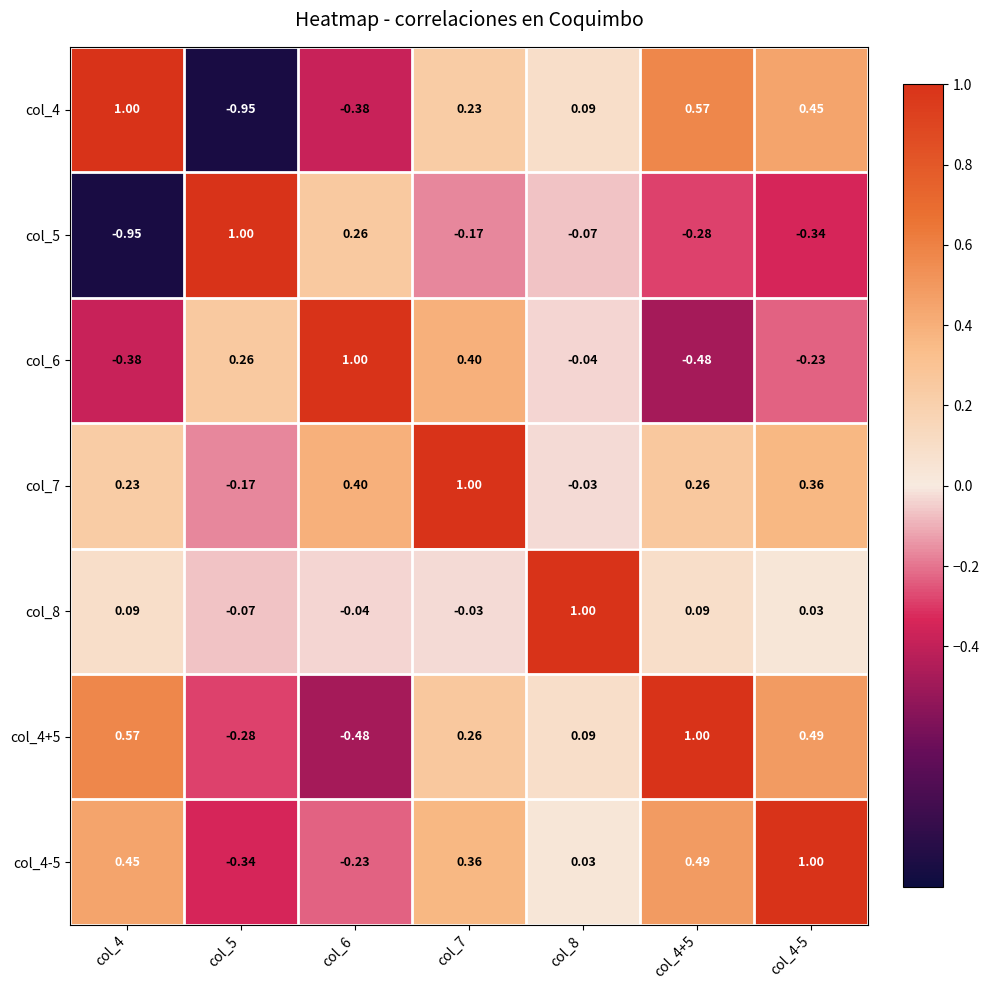

How many negative values does the col_5 series have?

5